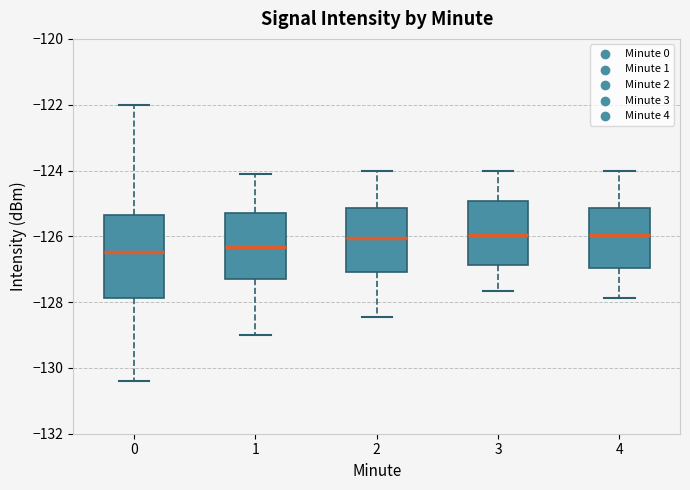

Reading left to right, transcribe this box plot: for each box, give where its median line is, the range the box spans, and where its two whiskers end, as read against the y-axis. The values are not printed on the chart, so give them approximately, as read against the axis.

0: median -126.4, box -127.8 to -125.4, whiskers -130.4 to -122.0
1: median -126.4, box -127.4 to -125.2, whiskers -129.0 to -124.2
2: median -126.0, box -127.0 to -125.2, whiskers -128.4 to -124.0
3: median -126.0, box -126.8 to -125.0, whiskers -127.6 to -124.0
4: median -126.0, box -127.0 to -125.2, whiskers -127.8 to -124.0